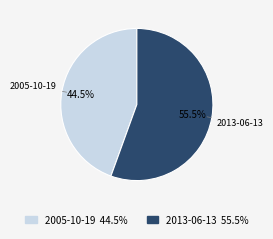

What percentage is NOT represented by 2005-10-19?

55.5%